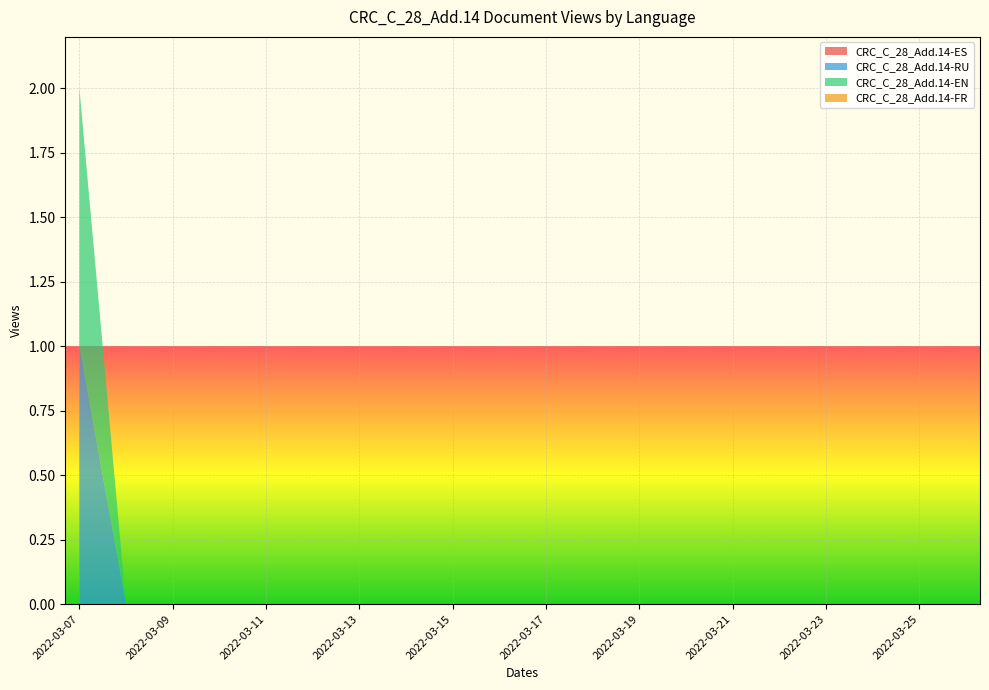

True or false: CRC_C_28_Add.14-FR and CRC_C_28_Add.14-RU cross at least once.

False